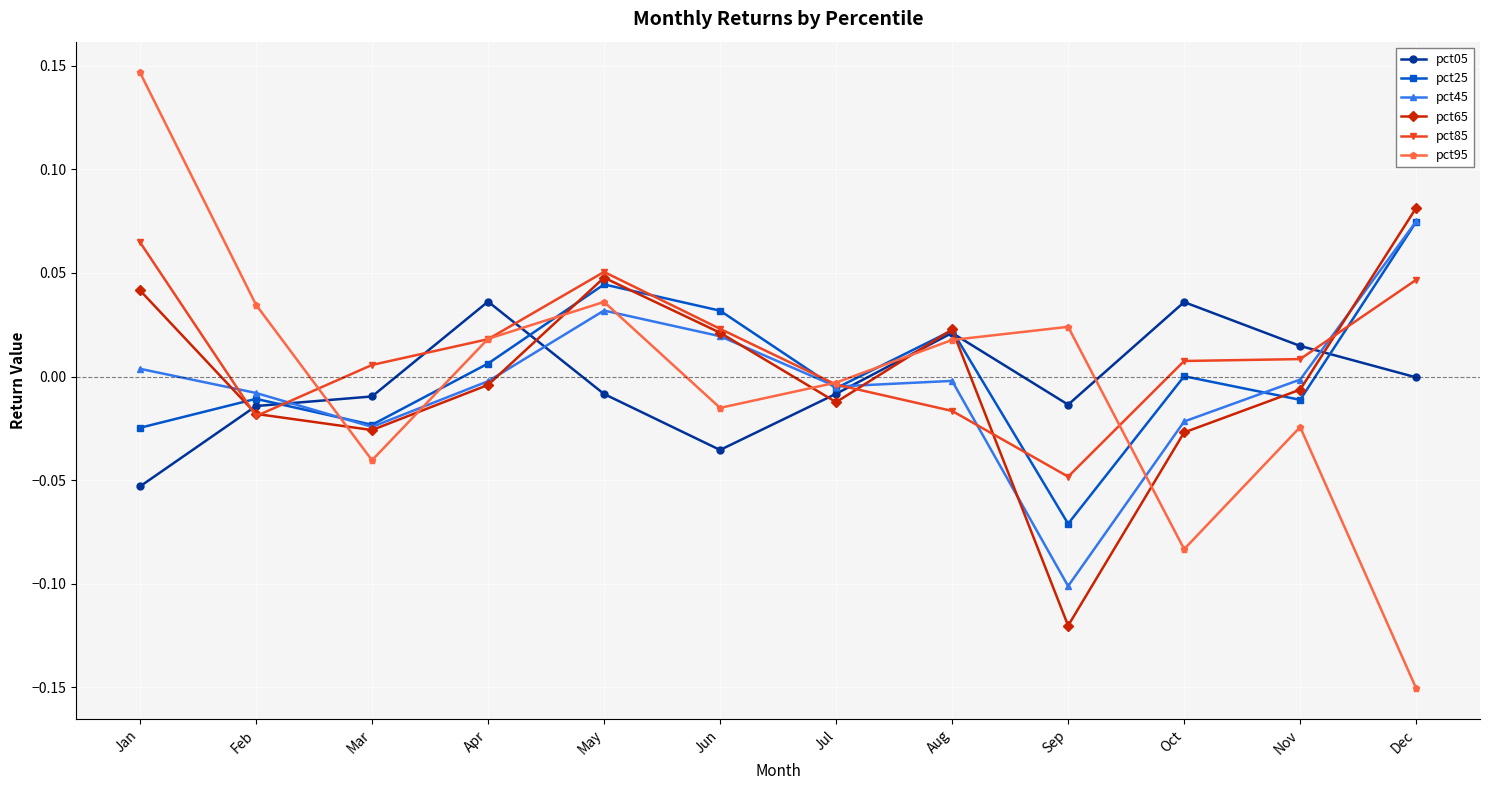

How many distinct data groups are displayed?

6